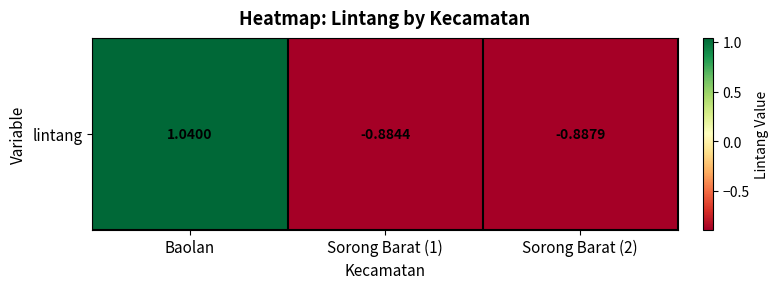

Reading left to right, transcribe all the data shown in this chart.

1.0	-0.9	-0.9